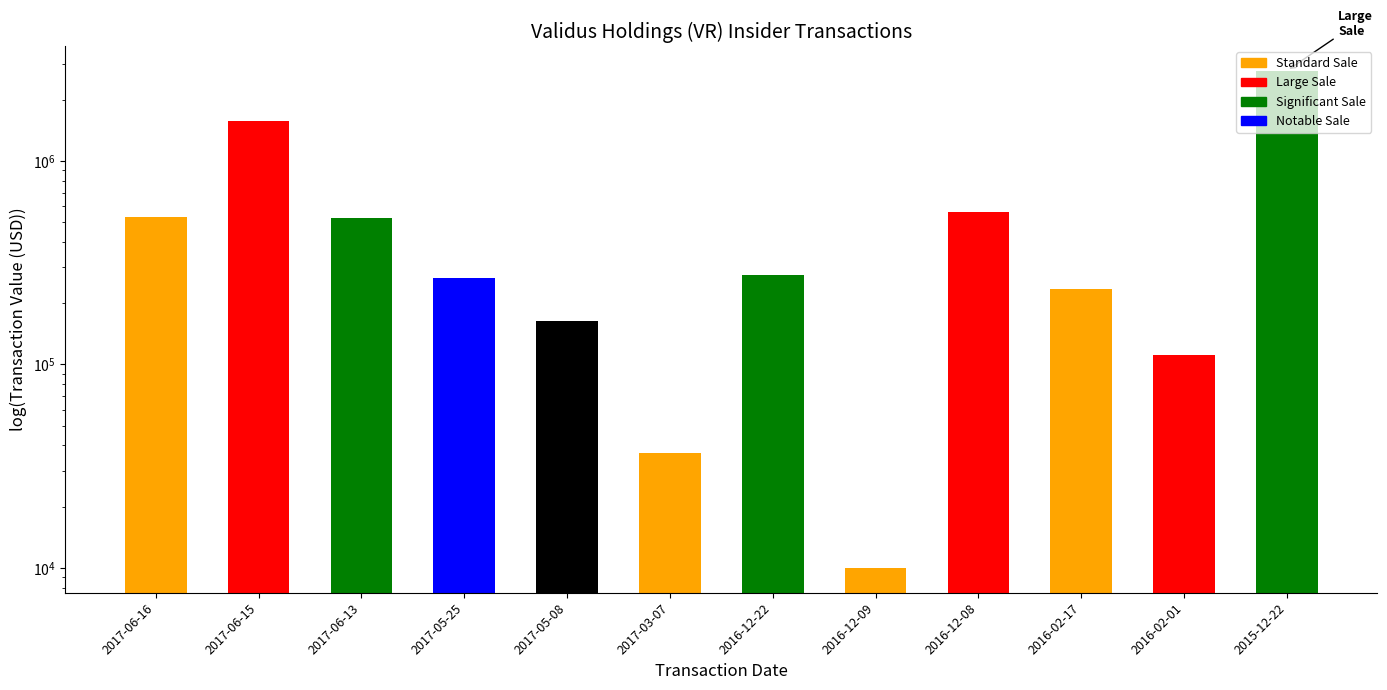

Reading right to left, transcribe all the data shown in this chart.

2015-12-22=2786498.9	2016-02-01=111850.0	2016-02-17=235462.5	2016-12-08=560500.0	2016-12-09=9991.8	2016-12-22=276000.0	2017-03-07=36691.2	2017-05-08=163620.0	2017-05-25=267500.0	2017-06-13=527400.0	2017-06-15=1580100.0	2017-06-16=530900.0